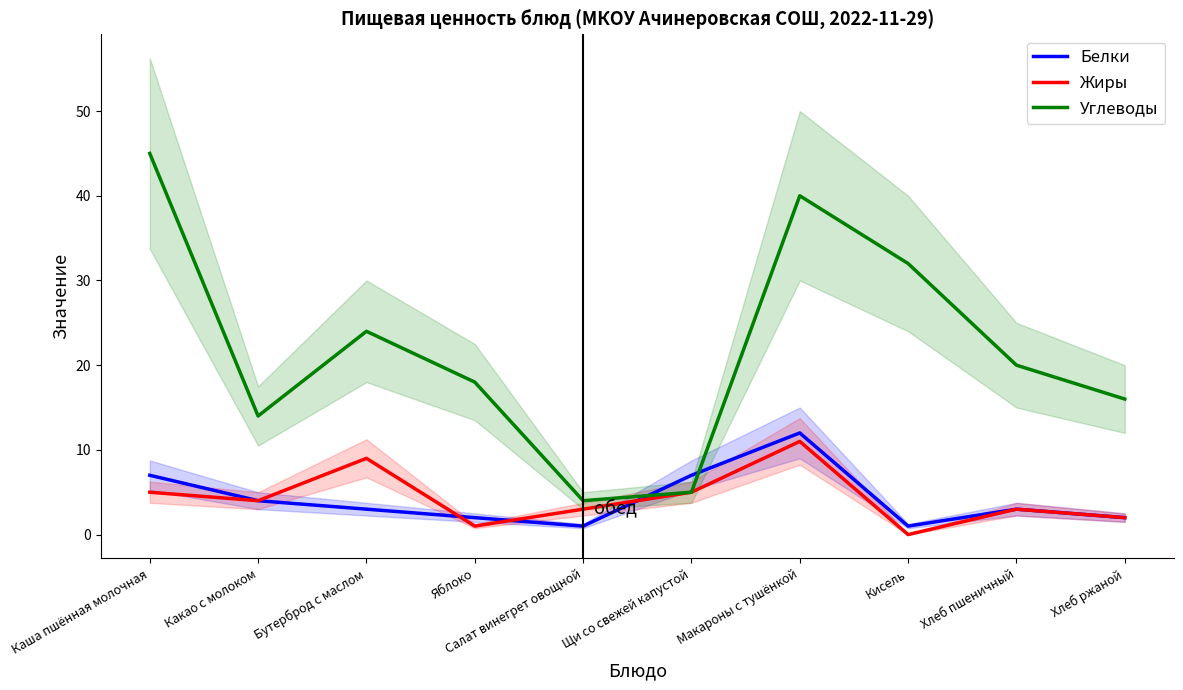

Reading left to right, what are all the values shown in this chart?

Белки: 7	4	3	2	1	7	12	1	3	2
Жиры: 5	4	9	1	3	5	11	0	3	2
Углеводы: 45	14	24	18	4	5	40	32	20	16